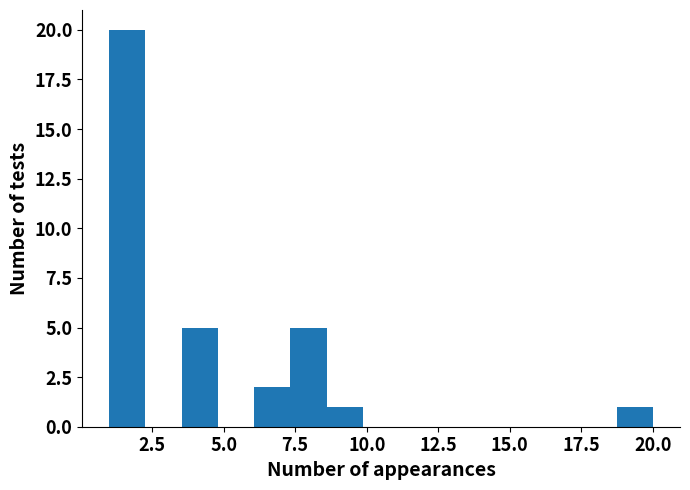

Around what value on the x-axis is the tallest bar? Give the approximate position of its centre, as read against the axis.

1.5